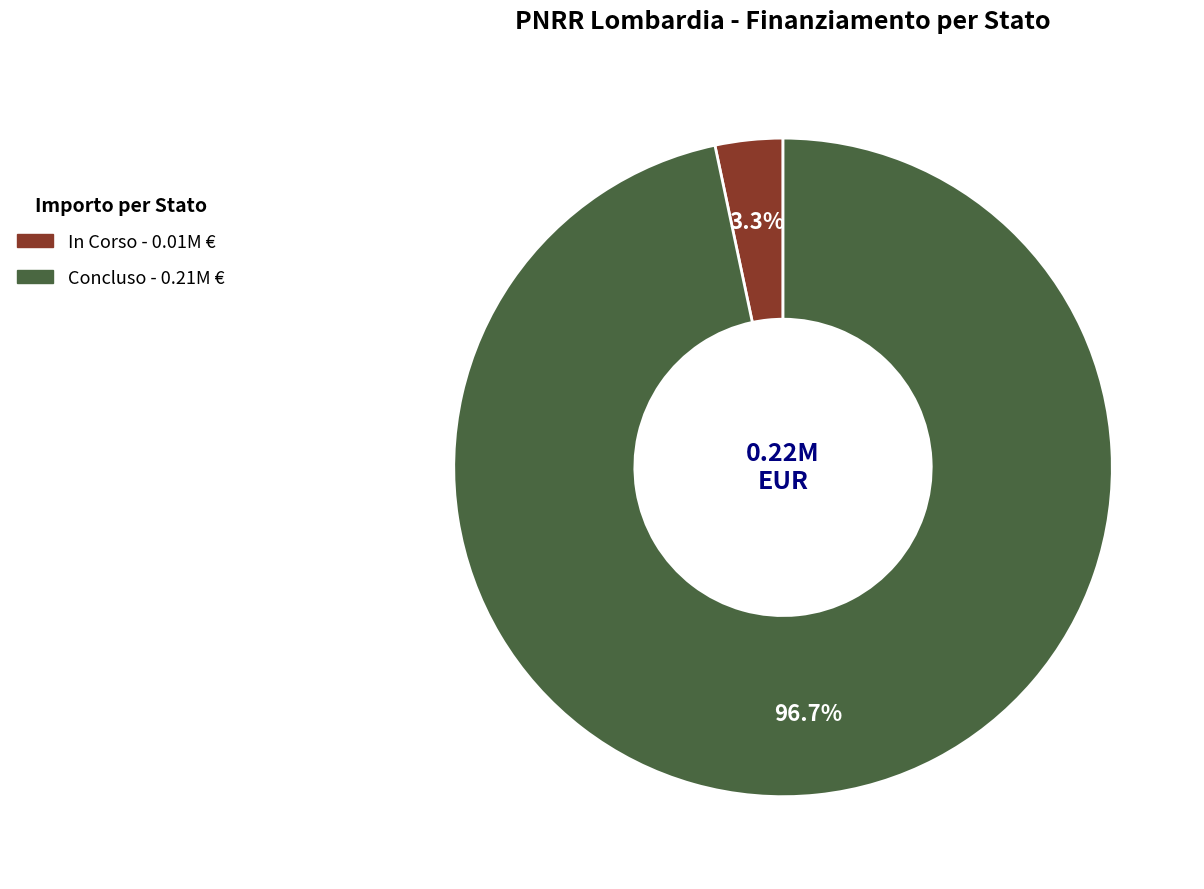

To the nearest percent, what is the difference between the largest and smallest slice percentages?

93%